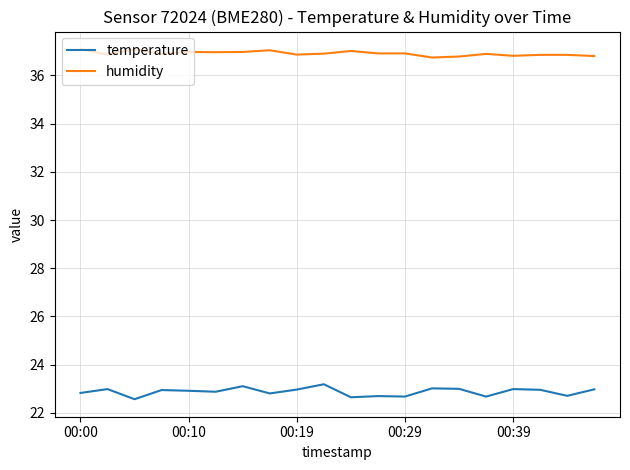

How many lines are shown in the chart?

2